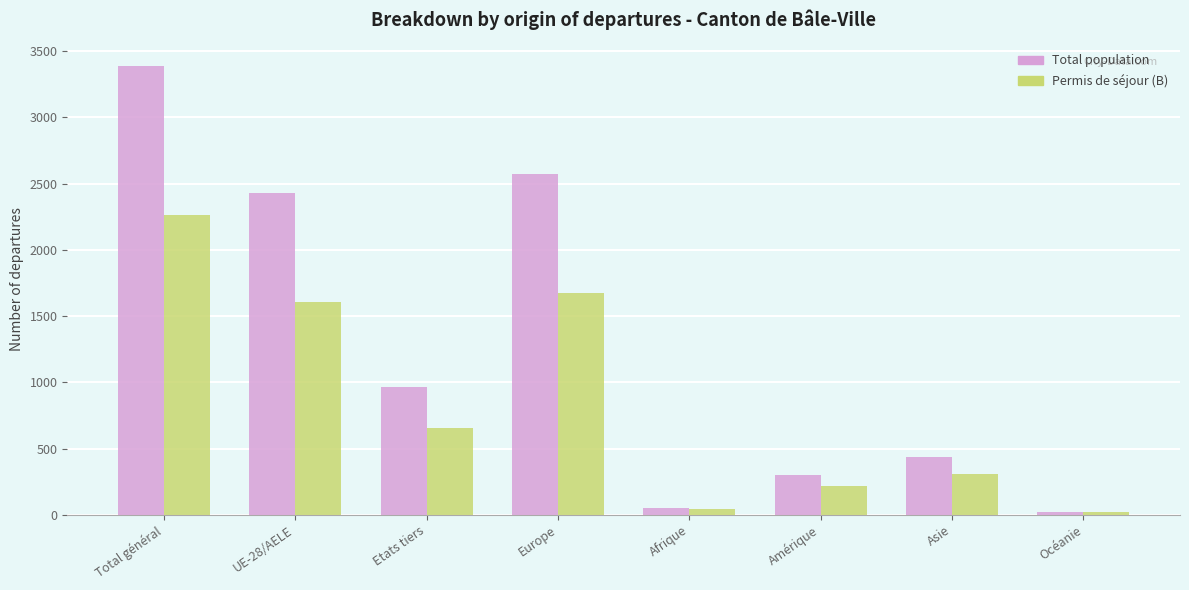

What is the total value across all series at Amérique?

519